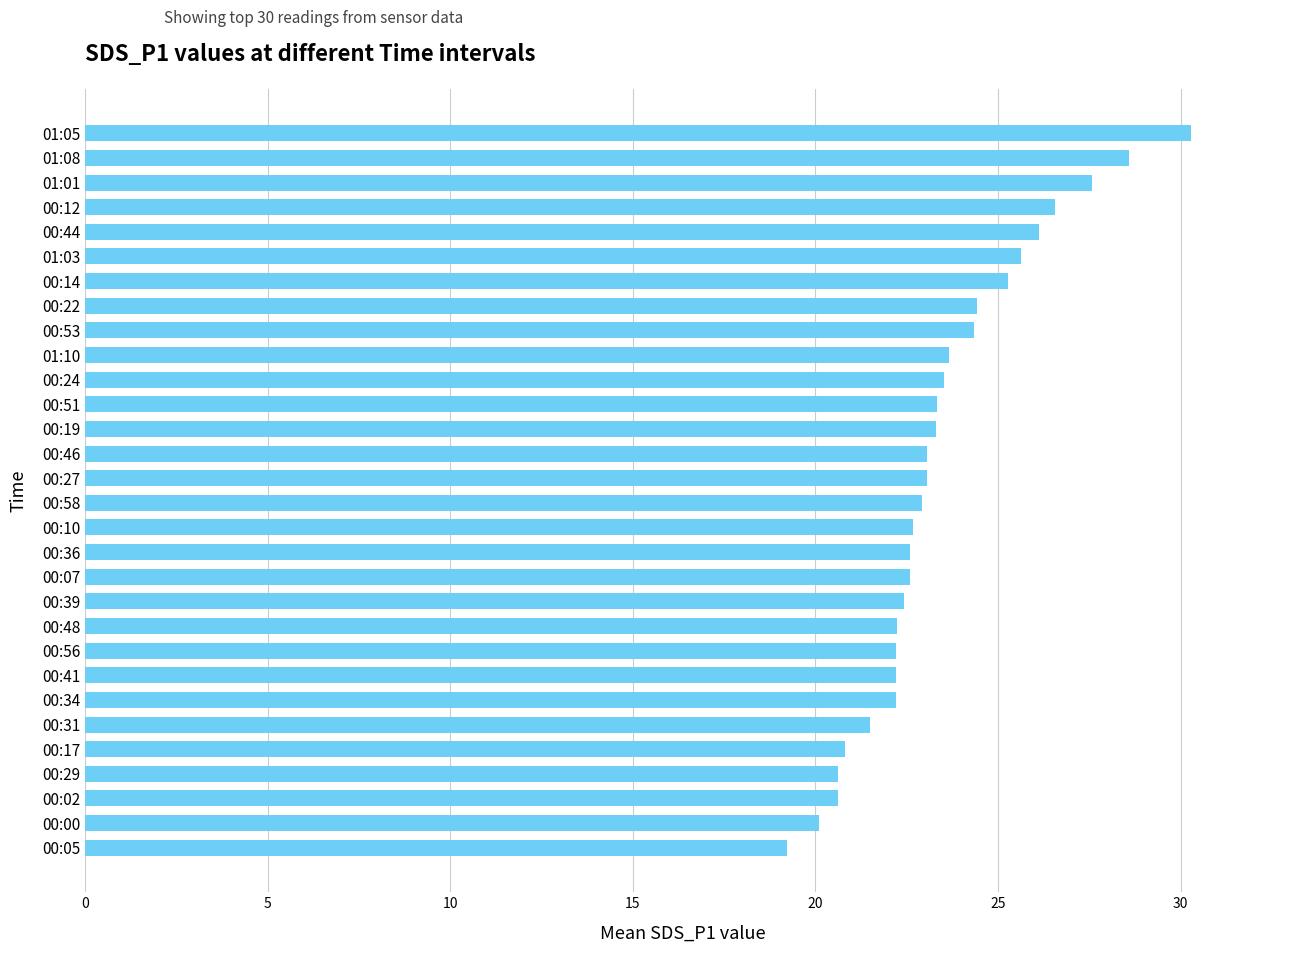

What is the average value?

23.5